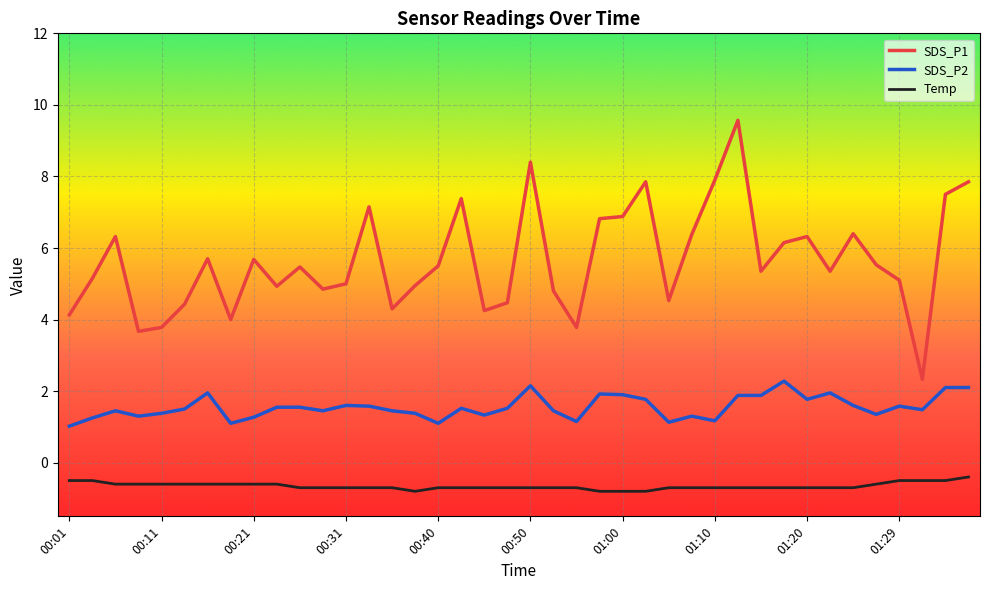

What is the greatest value displayed?

9.6